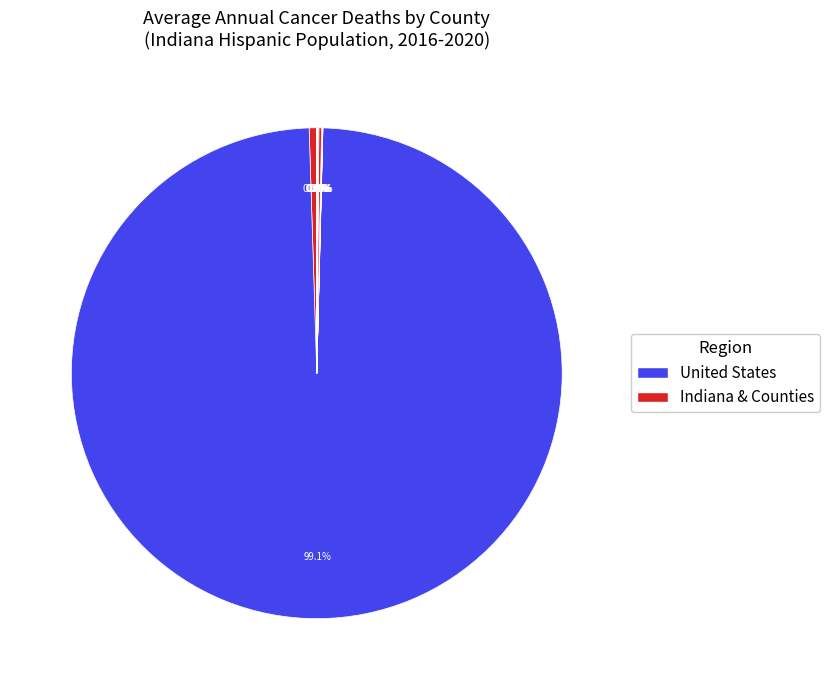

Is there any slice that represents more than half of the pie?

Yes